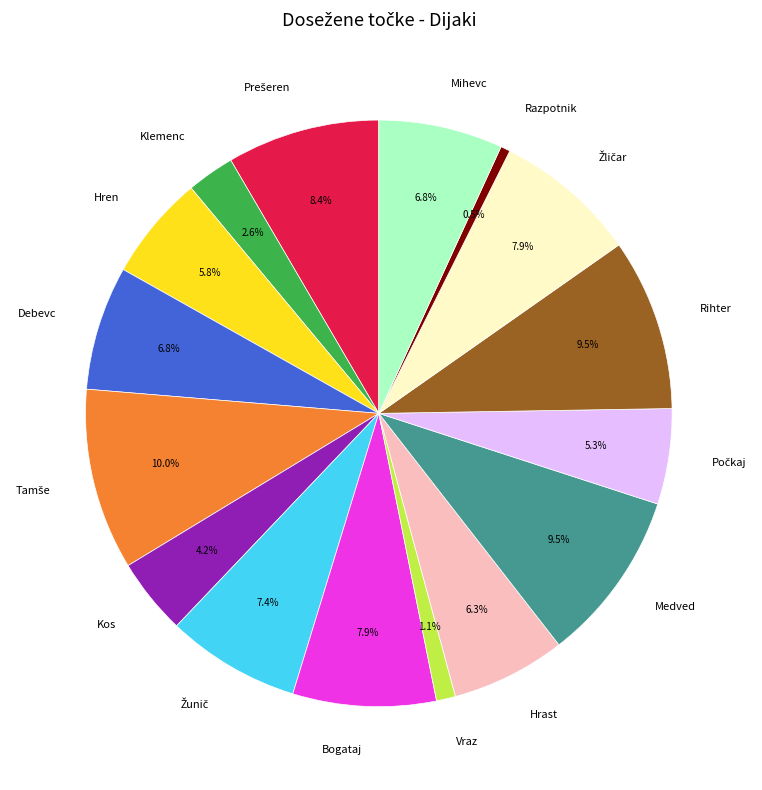

What is the ratio of the value at Mihevc to the value at Bogataj?

0.9